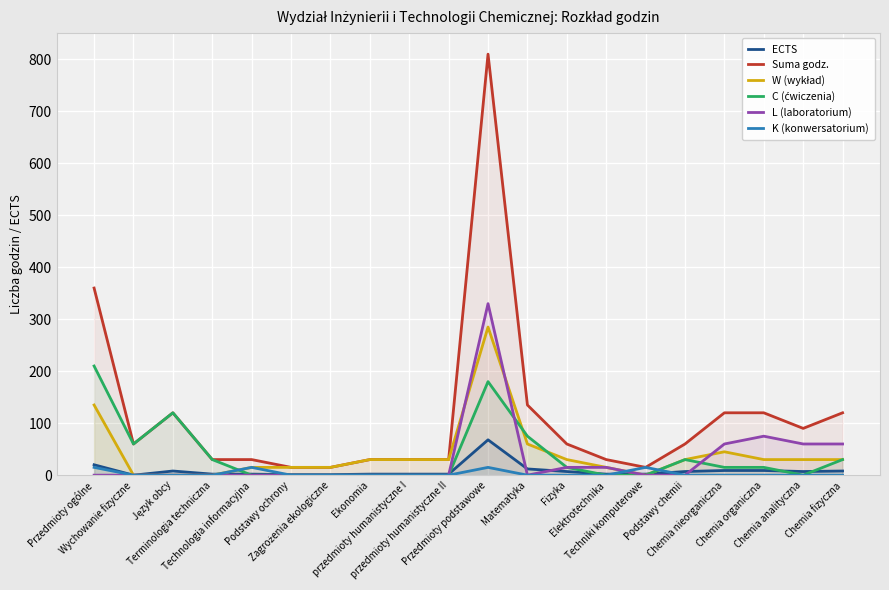

Which series has the widest spread of values?

Suma godz.